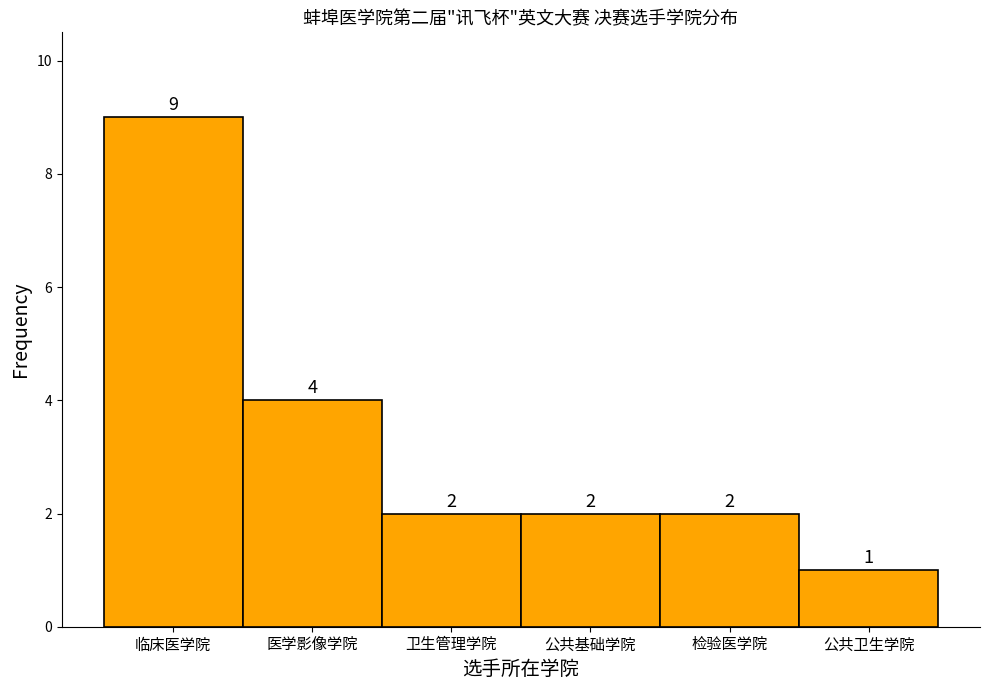

Reading left to right, transcribe all the data shown in this chart.

9	4	2	2	2	1